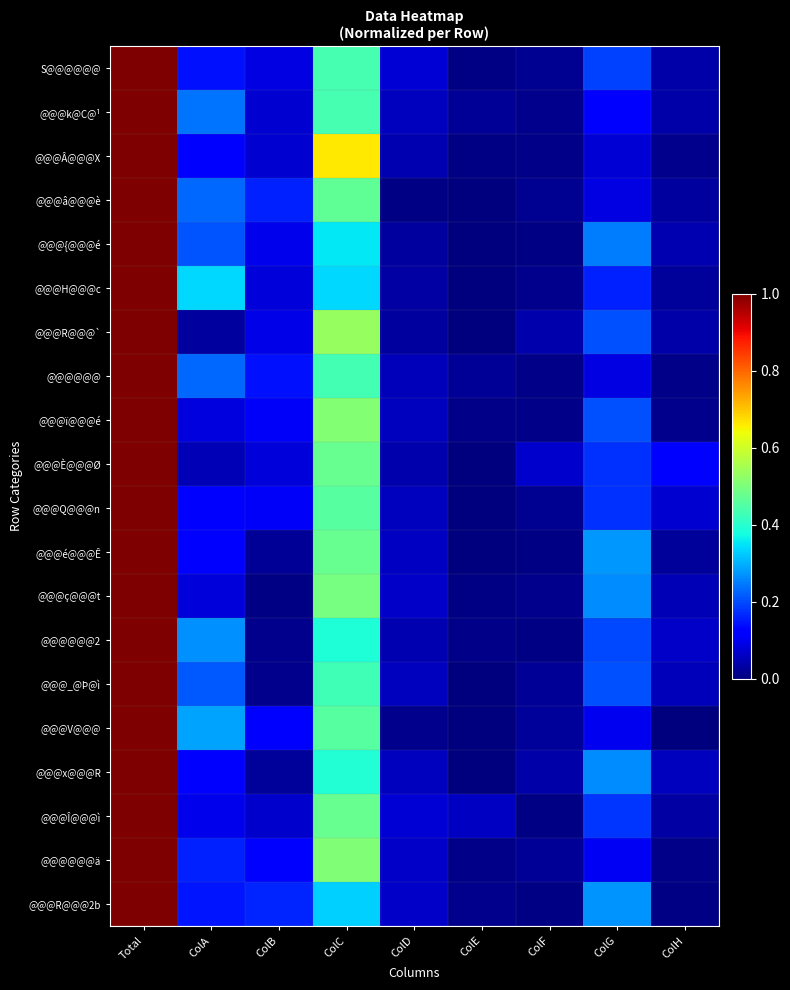

Reading right to left, transcribe all the data shown in this chart.

S@@@@@@: ColH=0.0	ColG=0.2	ColF=0.0	ColE=0.0	ColD=0.1	ColC=0.4	ColB=0.1	ColA=0.1	Total=1.0
@@@k@C@¹: ColH=0.0	ColG=0.1	ColF=0.0	ColE=0.0	ColD=0.1	ColC=0.4	ColB=0.1	ColA=0.2	Total=1.0
@@@Â@@@X: ColH=0.0	ColG=0.1	ColF=0.0	ColE=0.0	ColD=0.0	ColC=0.7	ColB=0.1	ColA=0.1	Total=1.0
@@@â@@@è: ColH=0.0	ColG=0.1	ColF=0.0	ColE=0.0	ColD=0.0	ColC=0.5	ColB=0.2	ColA=0.2	Total=1.0
@@@{@@@é: ColH=0.0	ColG=0.2	ColF=0.0	ColE=0.0	ColD=0.0	ColC=0.4	ColB=0.1	ColA=0.2	Total=1.0
@@@H@@@c: ColH=0.0	ColG=0.2	ColF=0.0	ColE=0.0	ColD=0.0	ColC=0.3	ColB=0.1	ColA=0.3	Total=1.0
@@@R@@@`: ColH=0.0	ColG=0.2	ColF=0.0	ColE=0.0	ColD=0.0	ColC=0.5	ColB=0.1	ColA=0.0	Total=1.0
@@@@@@: ColH=0.0	ColG=0.1	ColF=0.0	ColE=0.0	ColD=0.1	ColC=0.4	ColB=0.1	ColA=0.2	Total=1.0
@@@ï@@@é: ColH=0.0	ColG=0.2	ColF=0.0	ColE=0.0	ColD=0.1	ColC=0.5	ColB=0.1	ColA=0.1	Total=1.0
@@@È@@@Ø: ColH=0.1	ColG=0.2	ColF=0.1	ColE=0.0	ColD=0.0	ColC=0.5	ColB=0.1	ColA=0.0	Total=1.0
@@@Q@@@n: ColH=0.1	ColG=0.2	ColF=0.0	ColE=0.0	ColD=0.1	ColC=0.5	ColB=0.1	ColA=0.1	Total=1.0
@@@é@@@Ê: ColH=0.0	ColG=0.3	ColF=0.0	ColE=0.0	ColD=0.1	ColC=0.5	ColB=0.0	ColA=0.1	Total=1.0
@@@ç@@@t: ColH=0.0	ColG=0.3	ColF=0.0	ColE=0.0	ColD=0.1	ColC=0.5	ColB=0.0	ColA=0.1	Total=1.0
@@@@@@2: ColH=0.1	ColG=0.2	ColF=0.0	ColE=0.0	ColD=0.0	ColC=0.4	ColB=0.0	ColA=0.3	Total=1.0
@@@_@Þ@ì: ColH=0.1	ColG=0.2	ColF=0.0	ColE=0.0	ColD=0.1	ColC=0.4	ColB=0.0	ColA=0.2	Total=1.0
@@@V@@@: ColH=0.0	ColG=0.1	ColF=0.0	ColE=0.0	ColD=0.0	ColC=0.5	ColB=0.1	ColA=0.3	Total=1.0
@@@x@@@R: ColH=0.1	ColG=0.3	ColF=0.0	ColE=0.0	ColD=0.1	ColC=0.4	ColB=0.0	ColA=0.1	Total=1.0
@@@Î@@@ì: ColH=0.0	ColG=0.2	ColF=0.0	ColE=0.1	ColD=0.1	ColC=0.5	ColB=0.1	ColA=0.1	Total=1.0
@@@@@@ä: ColH=0.0	ColG=0.1	ColF=0.0	ColE=0.0	ColD=0.1	ColC=0.5	ColB=0.1	ColA=0.2	Total=1.0
@@@R@@@2b: ColH=0.0	ColG=0.3	ColF=0.0	ColE=0.0	ColD=0.1	ColC=0.3	ColB=0.2	ColA=0.1	Total=1.0